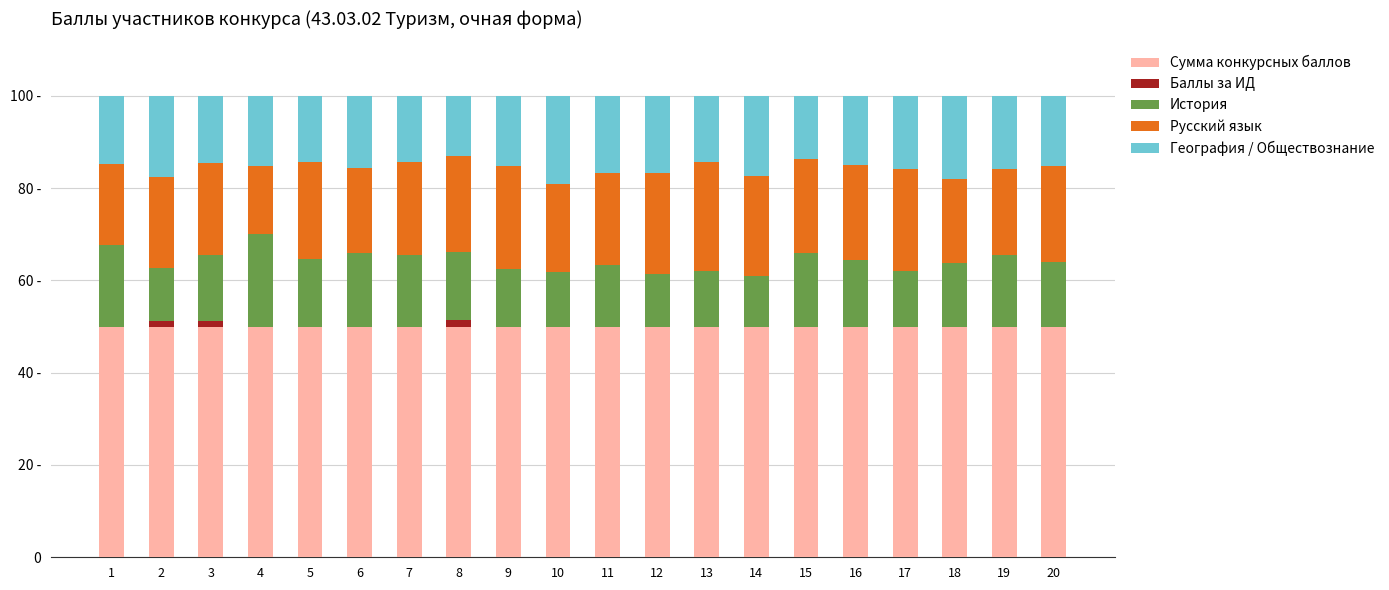

Are the bars horizontal?

No